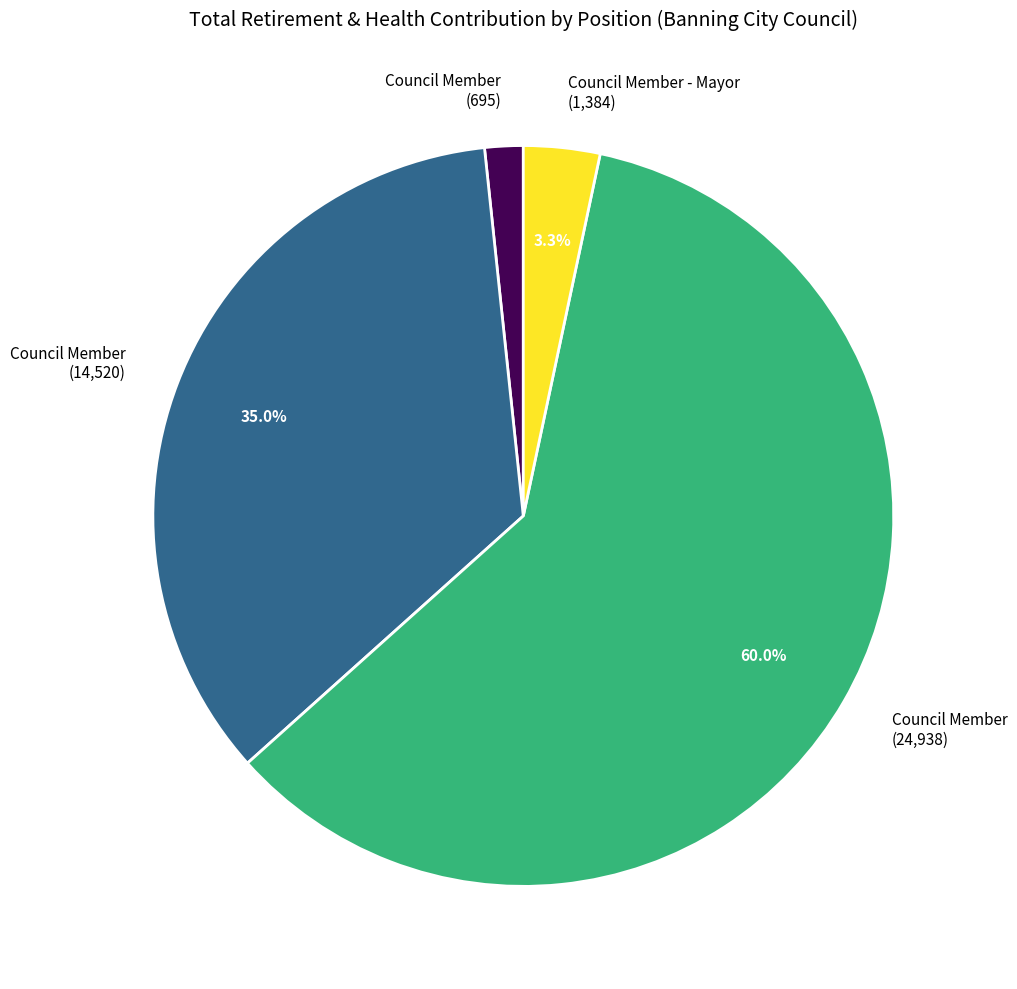

Count the number of slices in the pie.

4